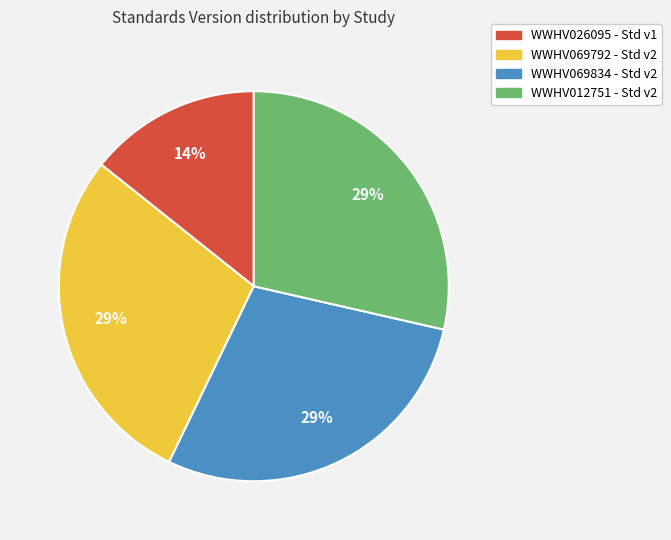

What is the ratio of the value at WWHV069792 - Std v2 to the value at WWHV069834 - Std v2?

1.0